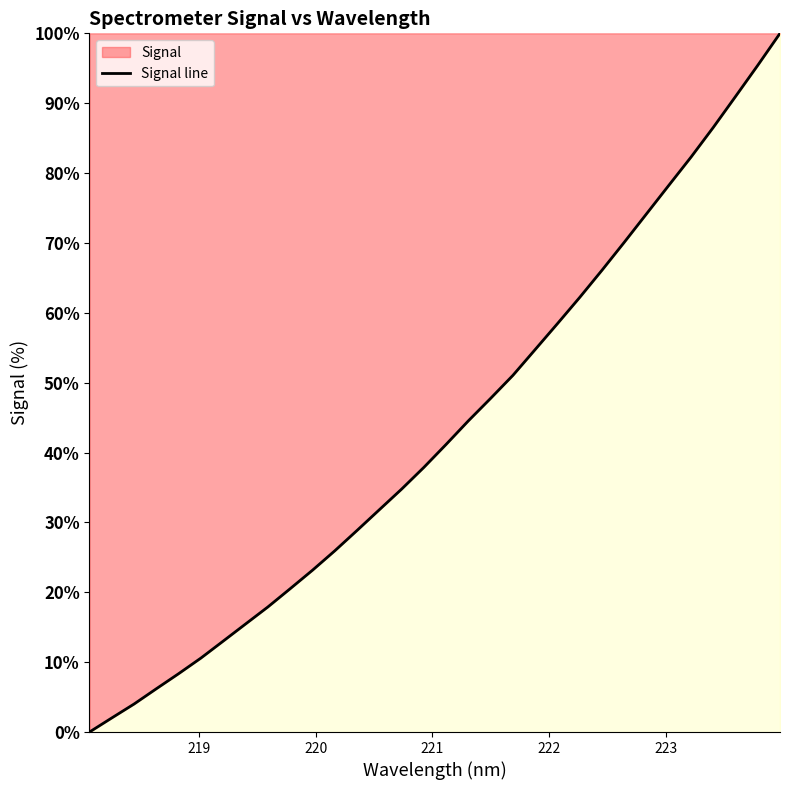

What is the sum of all values?

1384.1